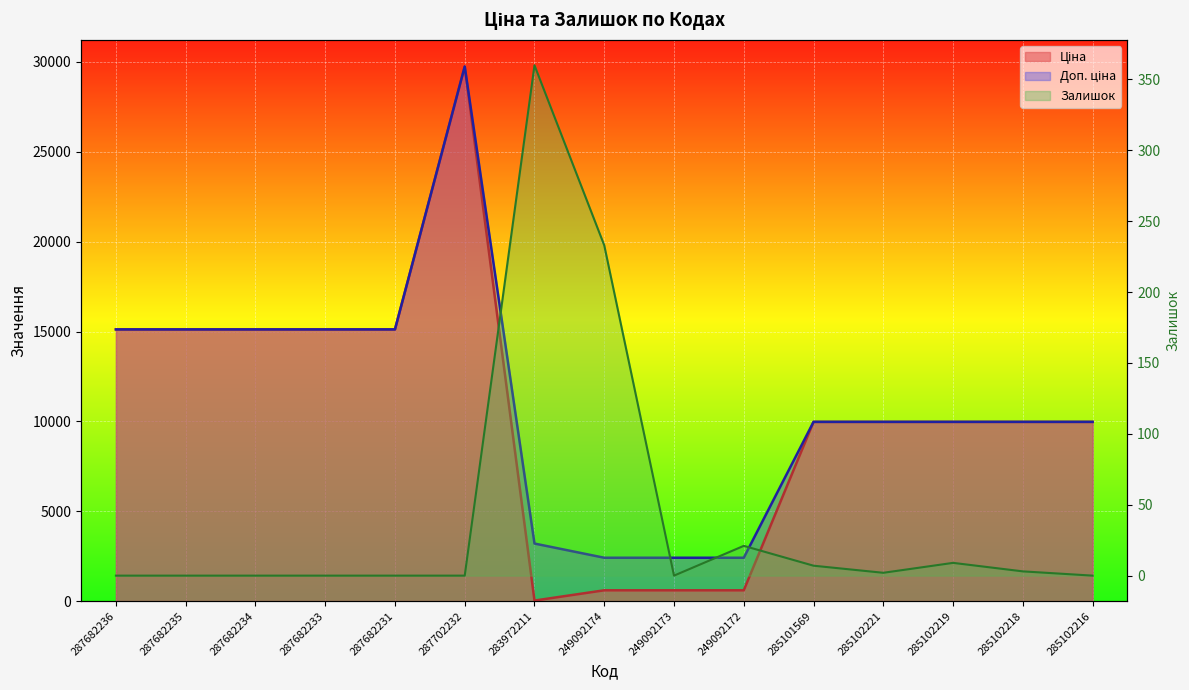

What are all the series names shown in the legend?

Ціна, Доп. ціна, Залишок